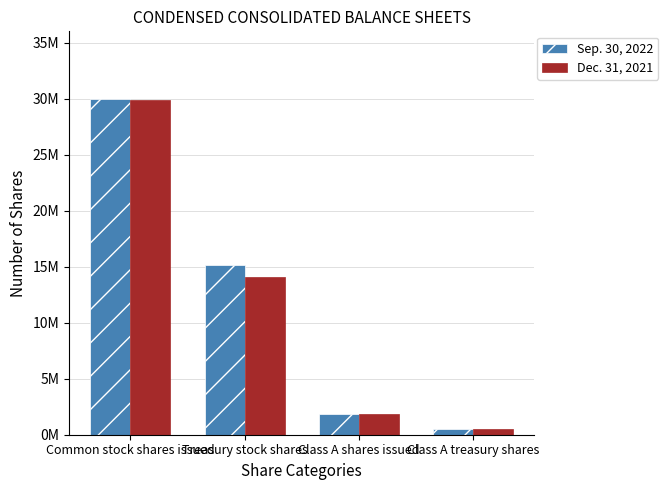

Reading left to right, extract all data points from this chart.

Sep. 30, 2022: Common stock shares issued=30006000	Treasury stock shares=15142000	Class A shares issued=1806000	Class A treasury shares=522000
Dec. 31, 2021: Common stock shares issued=29907000	Treasury stock shares=14069000	Class A shares issued=1809000	Class A treasury shares=522000